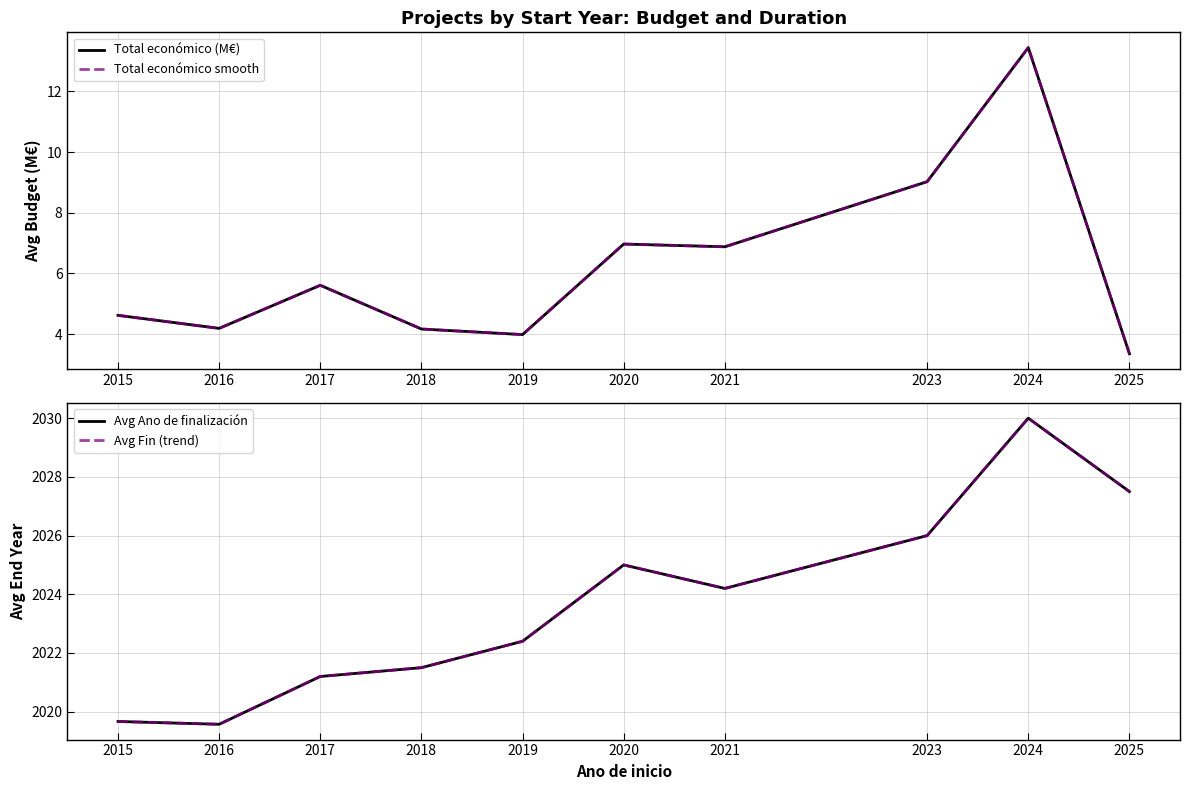

In Avg Fin (trend), how many points are lower than both neighbors (excluding endpoints)?

2